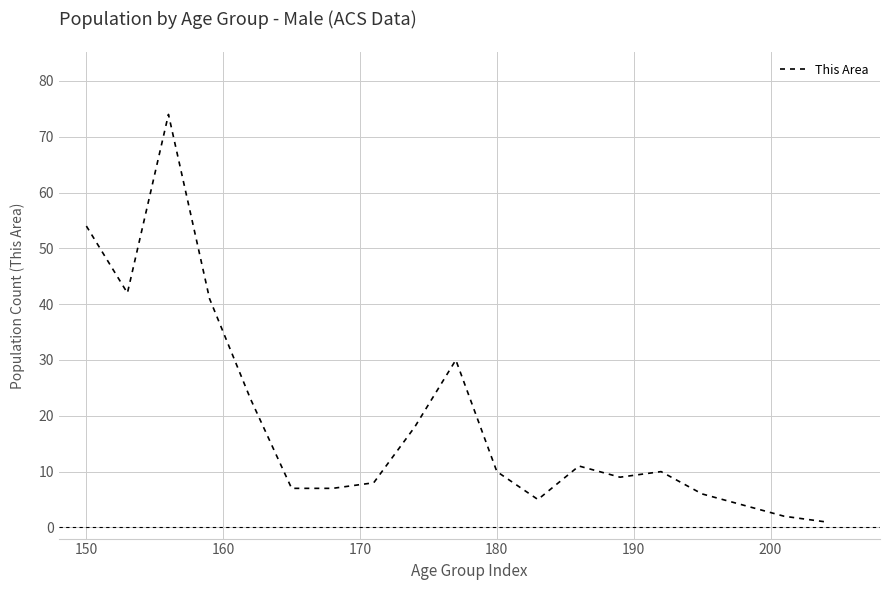

What is the greatest value displayed?

74